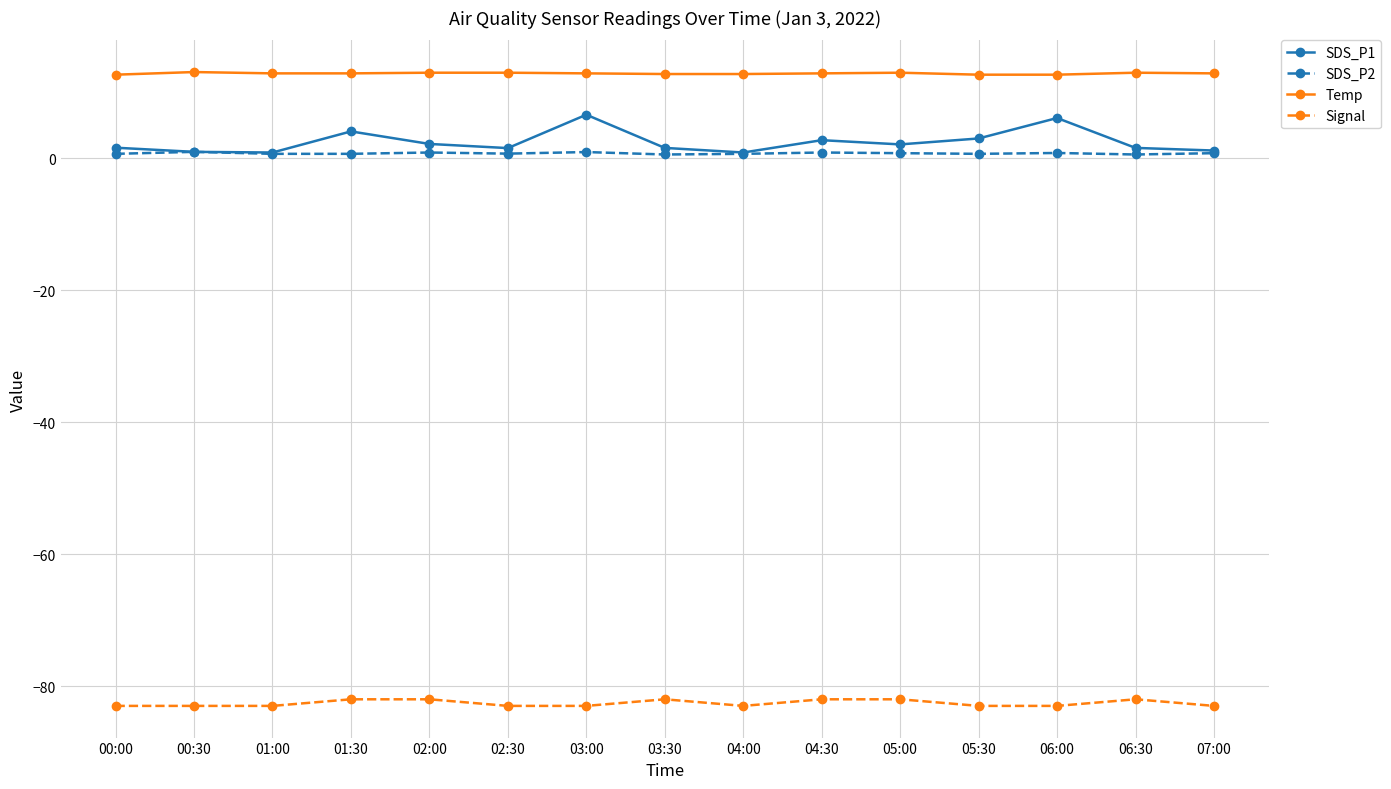

True or false: Temp has more than 0 interior local peaks.

True